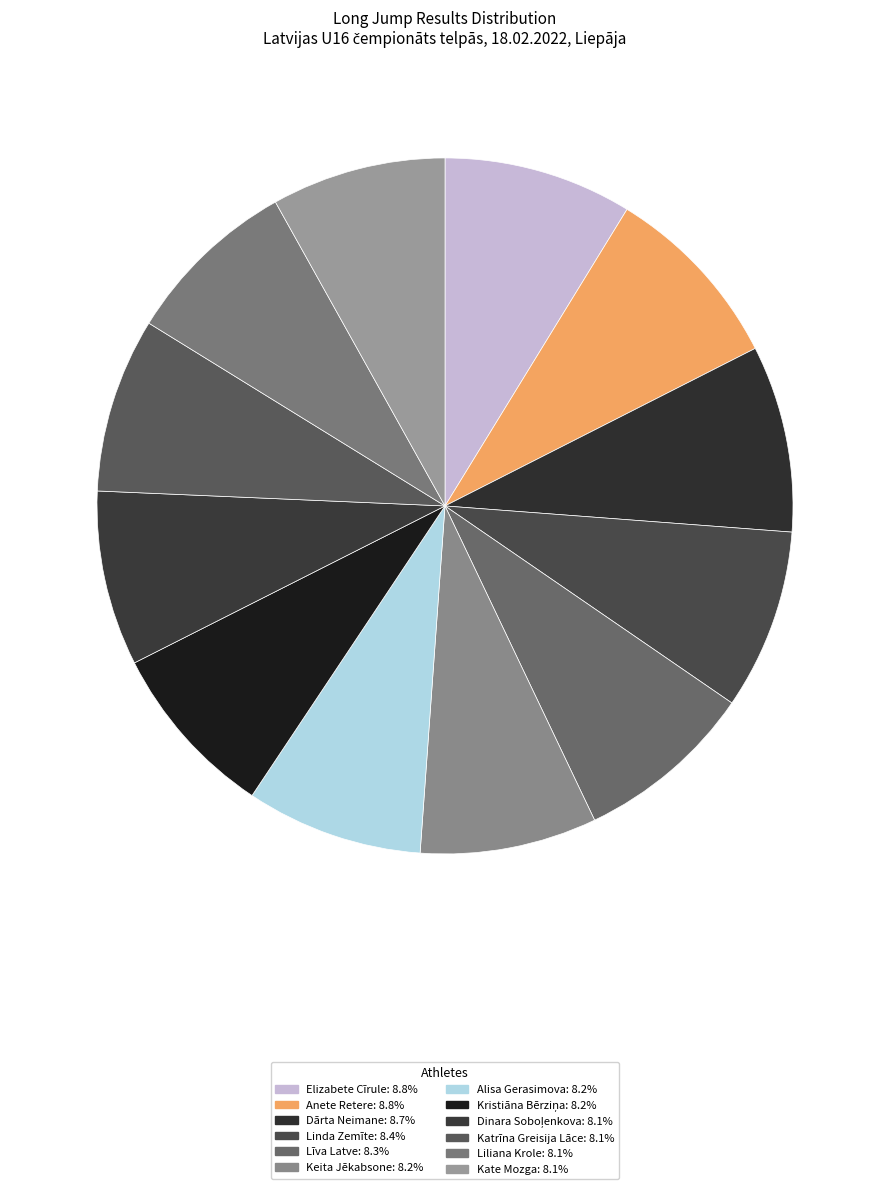

How many slices are in this pie chart?

12